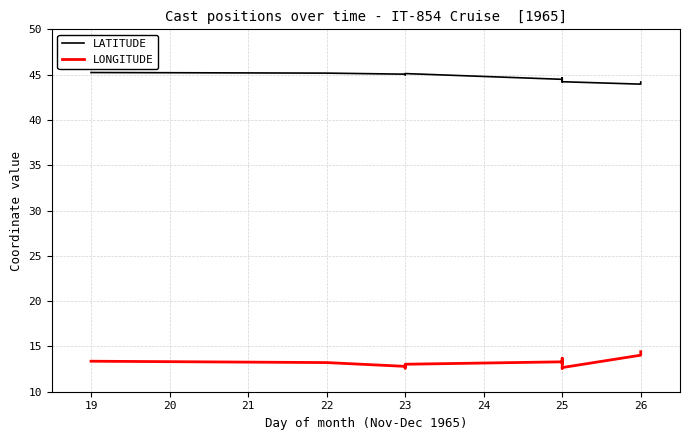

True or false: LONGITUDE and LATITUDE intersect in this chart.

False